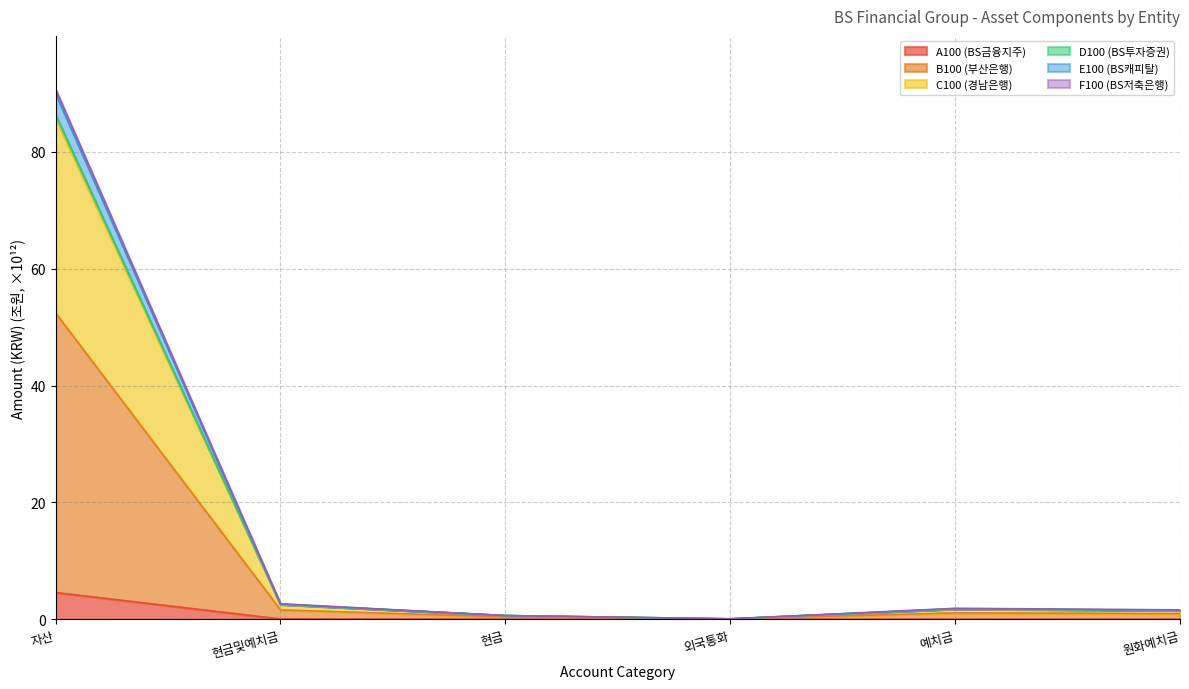

Rank the categories by C100 (경남은행) value from lowest to highest.

외국통화, 현금, 원화예치금, 예치금, 현금및예치금, 자산